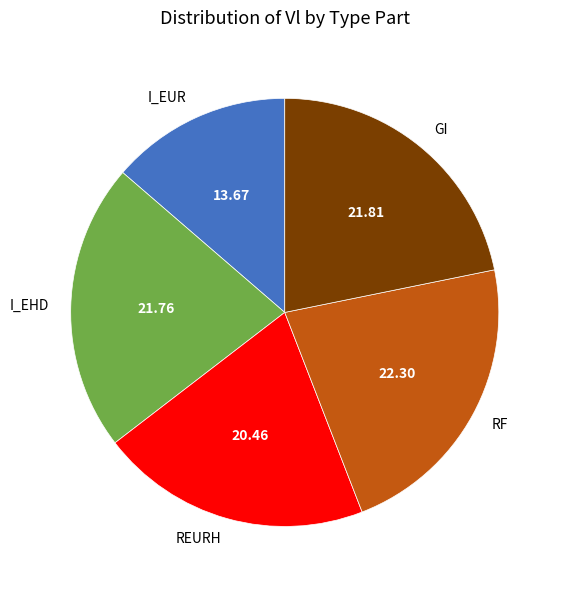

Combined, do RF and I_EHD account for over 50%?

No